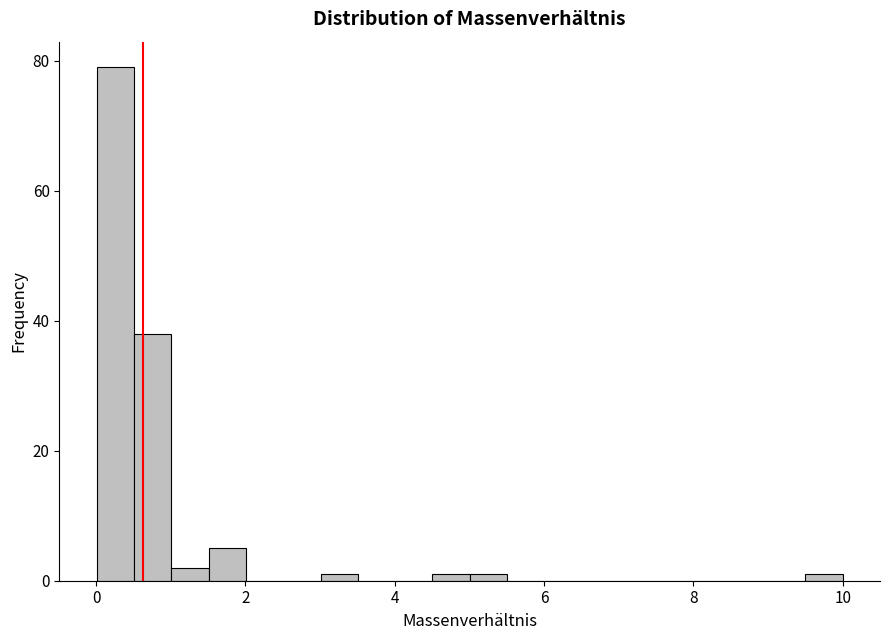

Read against the x-axis, roughly where is the centre of the tallest bar?

0.2